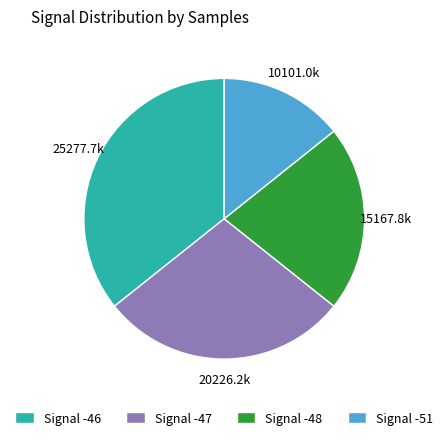

True or false: Signal -46 accounts for 47% of the total.

False